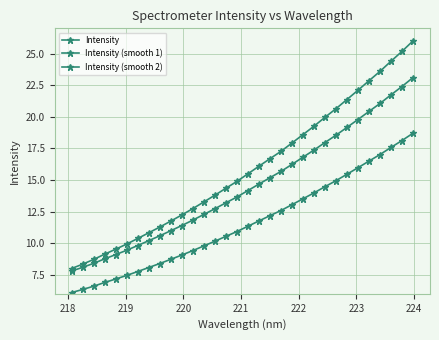

Reading left to right, list all the values displayed in this chart.

Intensity: 8.0	8.3	8.7	9.1	9.5	9.9	10.4	10.8	11.3	11.8	12.2	12.7	13.3	13.8	14.3	14.9	15.5	16.1	16.7	17.3	17.9	18.6	19.3	20.0	20.6	21.4	22.1	22.9	23.6	24.4	25.2	26.0
Intensity (smooth 1): 7.8	8.1	8.4	8.8	9.1	9.4	9.8	10.2	10.6	11.0	11.4	11.8	12.3	12.7	13.2	13.7	14.2	14.7	15.2	15.7	16.2	16.8	17.4	18.0	18.5	19.2	19.8	20.4	21.1	21.7	22.4	23.1
Intensity (smooth 2): 6.1	6.3	6.6	6.9	7.2	7.5	7.8	8.1	8.4	8.7	9.1	9.4	9.8	10.2	10.5	10.9	11.3	11.8	12.2	12.6	13.0	13.5	14.0	14.5	14.9	15.5	16.0	16.5	17.0	17.6	18.1	18.7